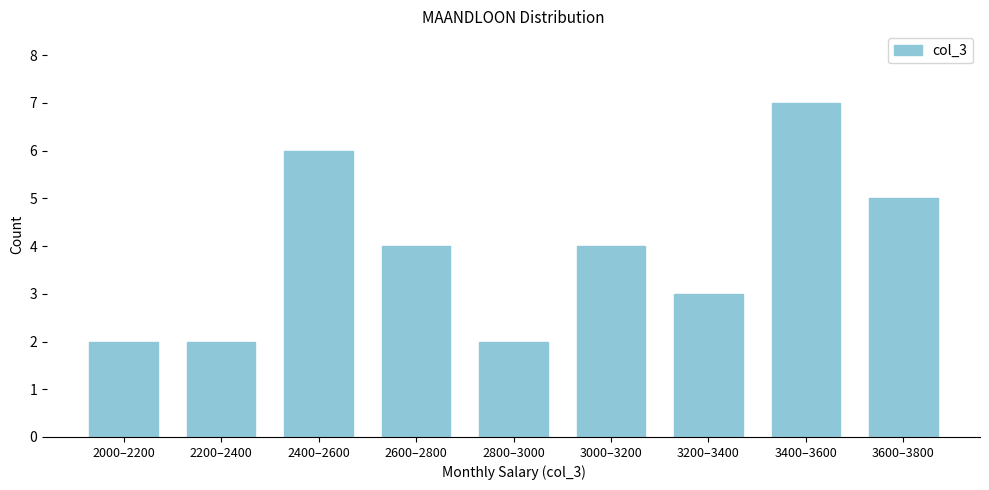

Reading left to right, extract all data points from this chart.

2000–2200=2	2200–2400=2	2400–2600=6	2600–2800=4	2800–3000=2	3000–3200=4	3200–3400=3	3400–3600=7	3600–3800=5